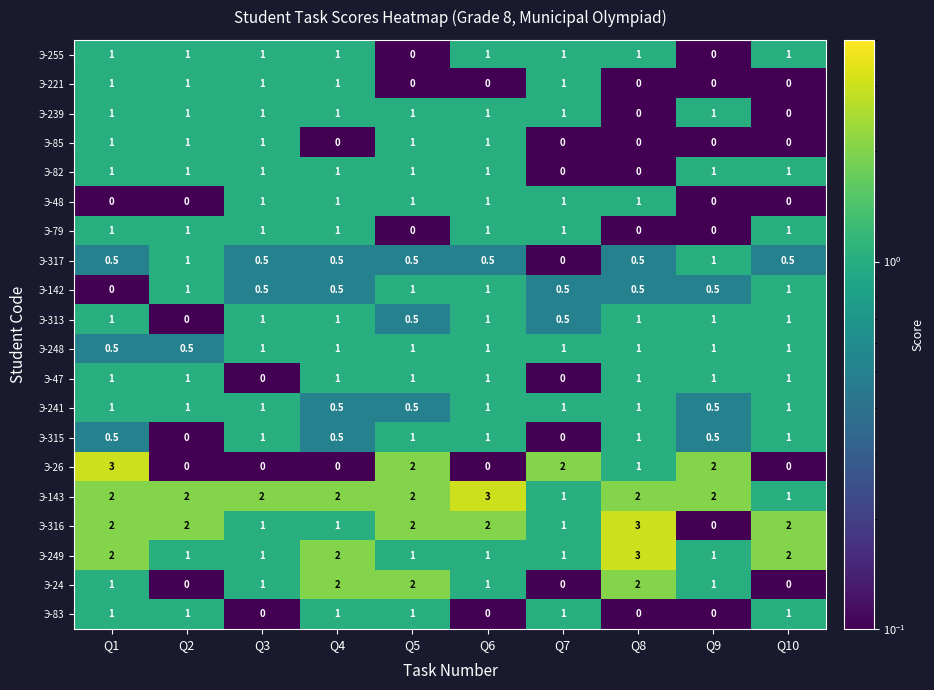

True or false: Э-241 has a value of 1.6 at Q1.

False